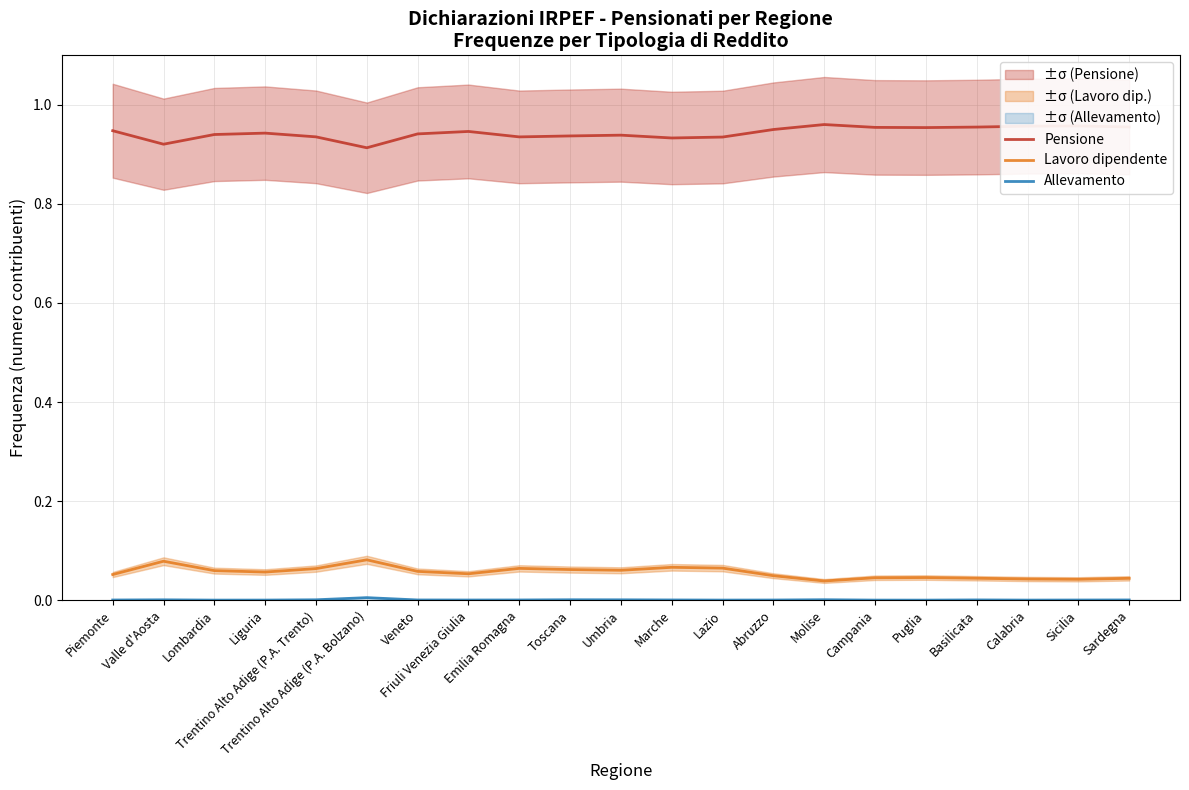

How many lines are shown in the chart?

3